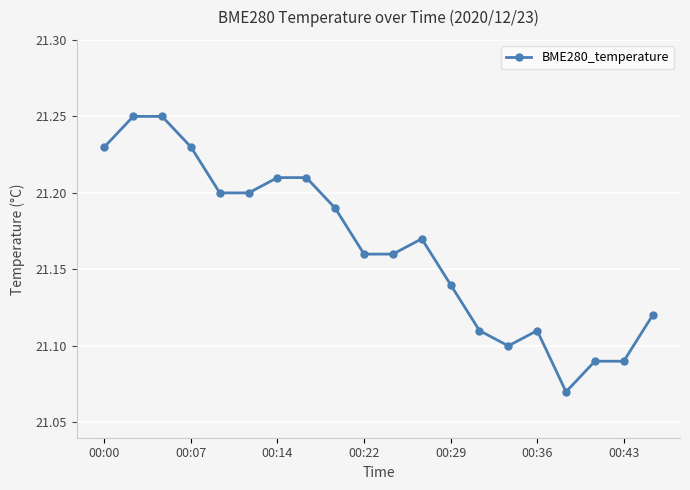

True or false: there are more than 1 points higher than both neighbors.

True